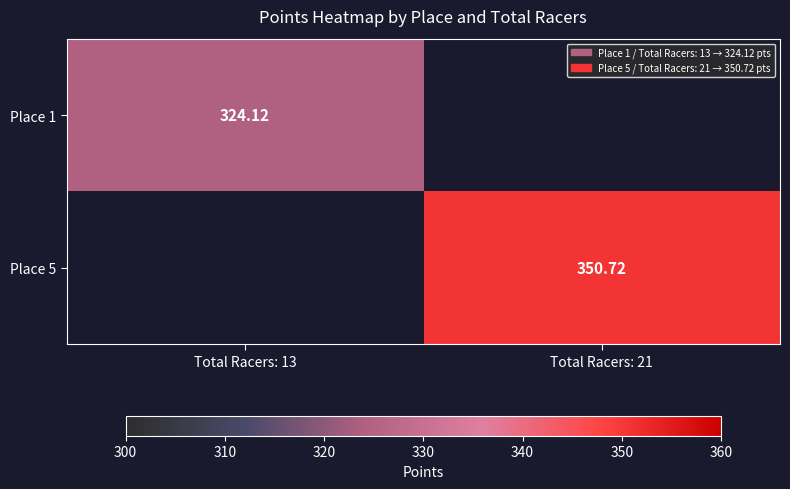

Is the value of Place 5 at Total Racers: 21 greater than the value of Place 1 at Total Racers: 13?

Yes